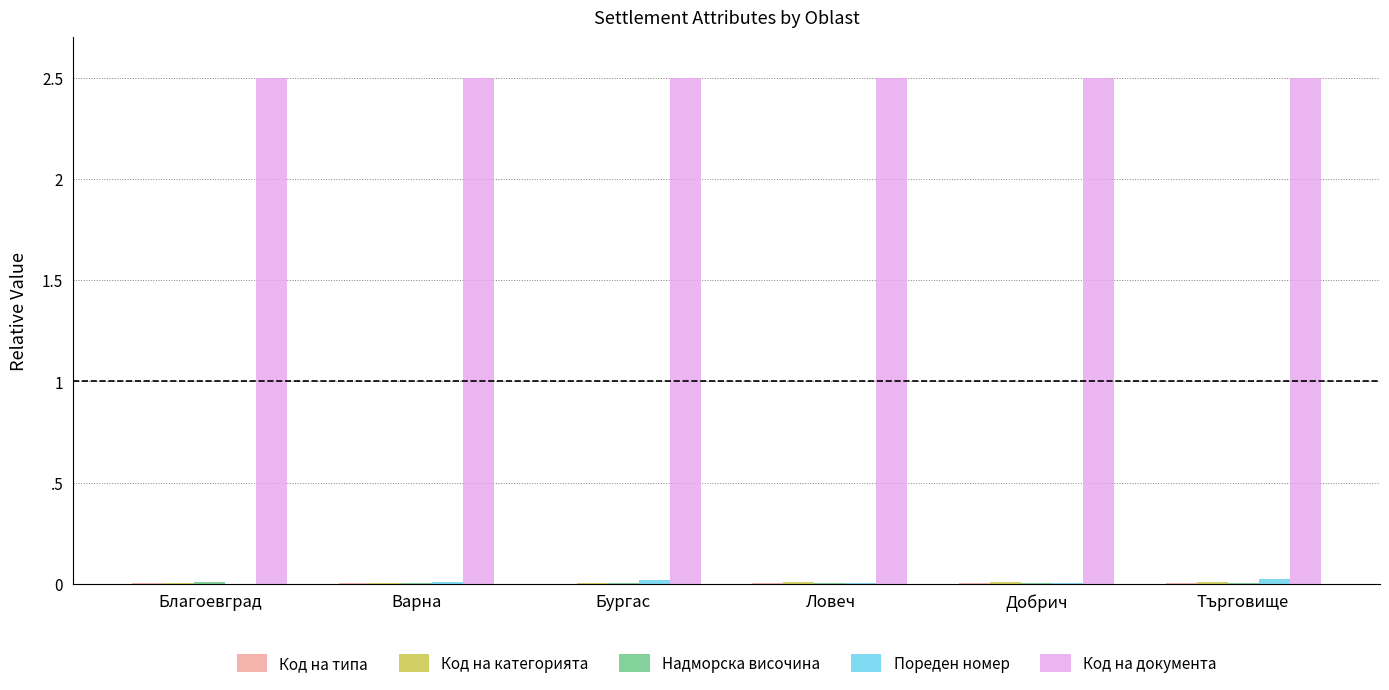

List the series in order of their peak value, lowest first.

Код на типа, Надморска височина, Код на категорията, Пореден номер, Код на документа